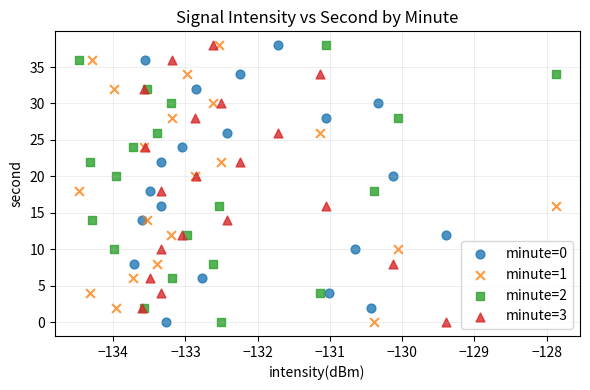

What are all the series names shown in the legend?

minute=0, minute=1, minute=2, minute=3